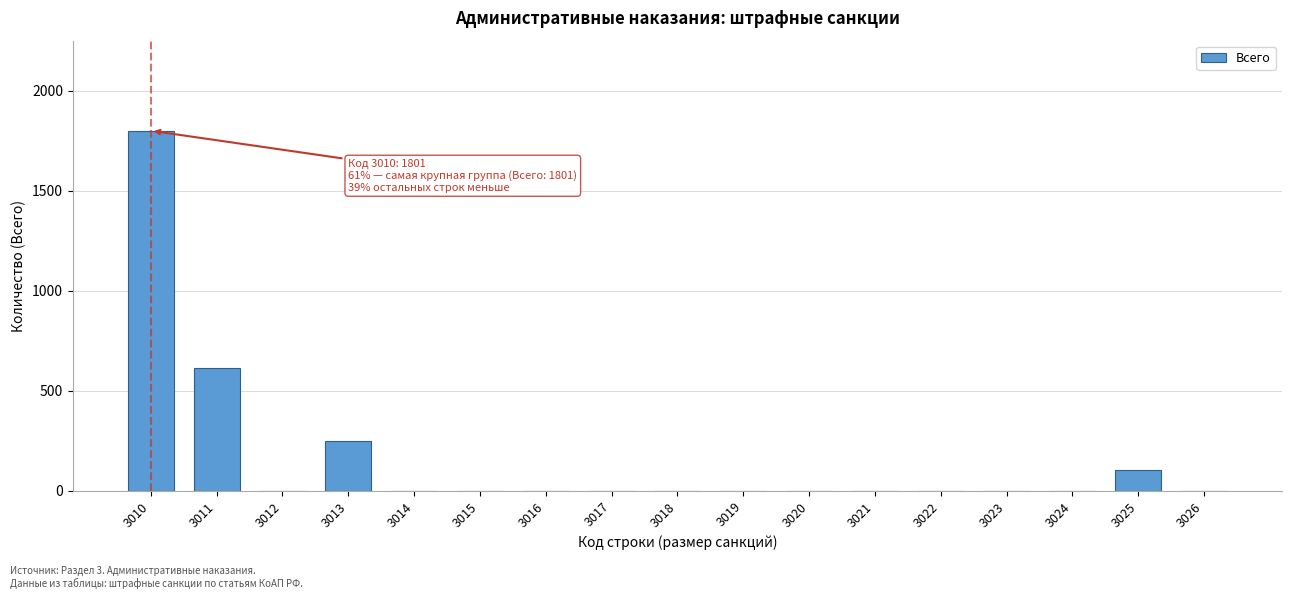

Reading left to right, list all the values displayed in this chart.

3010=1801	3011=613	3012=0	3013=249	3014=0	3015=0	3016=0	3017=0	3018=0	3019=0	3020=0	3021=0	3022=0	3023=0	3024=0	3025=104	3026=0